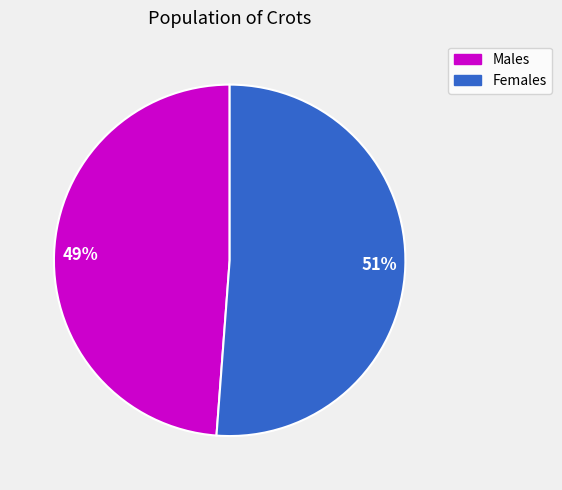

What percentage is the Males slice, to the nearest percent?

49%